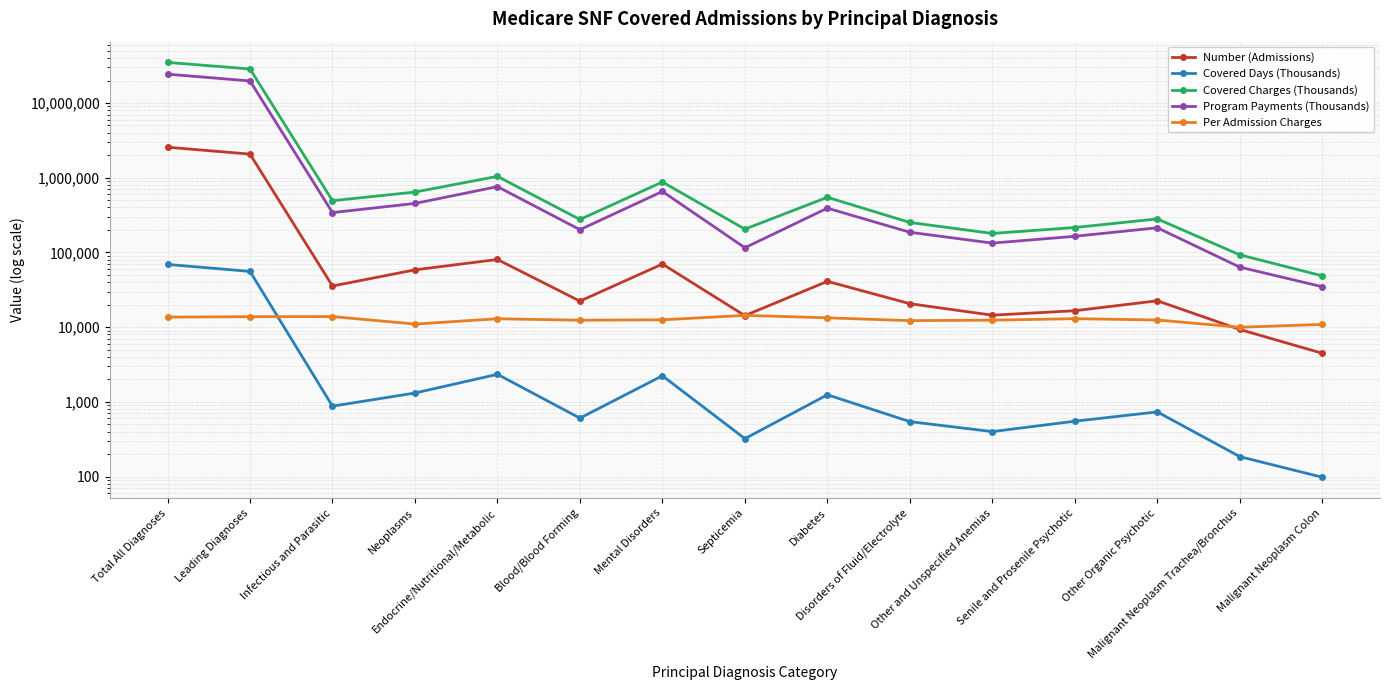

At Infectious and Parasitic, list the series in order from smallest to largest.

Covered Days (Thousands), Per Admission Charges, Number (Admissions), Program Payments (Thousands), Covered Charges (Thousands)